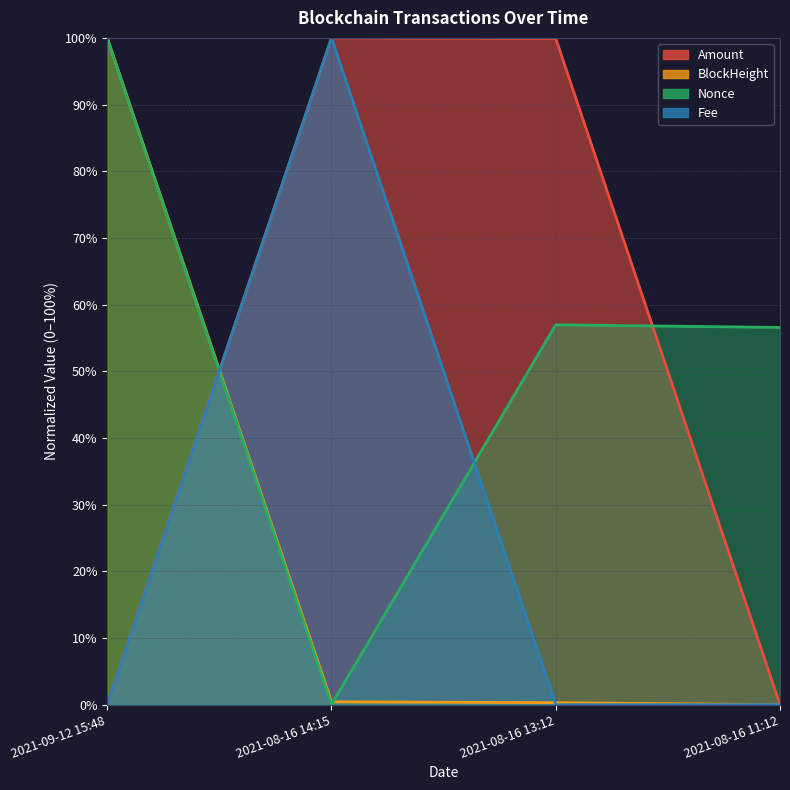

Which category has the lowest value in the Nonce series?

2021-08-16 14:15